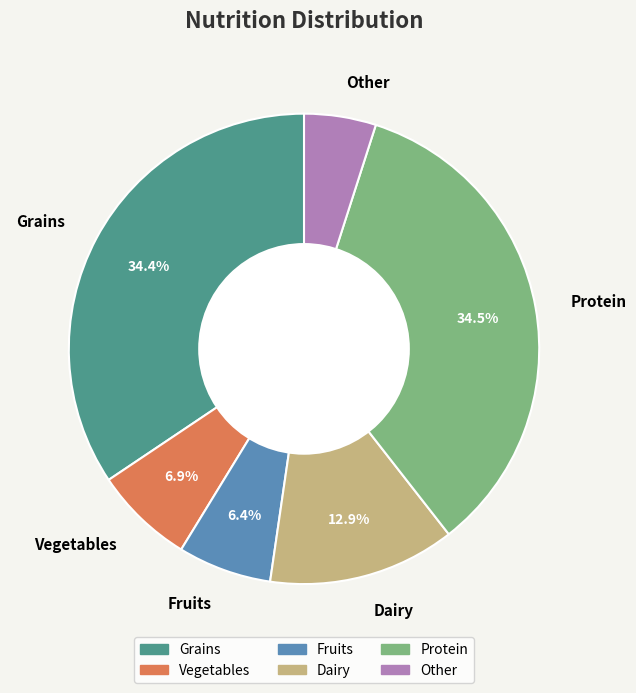

True or false: Grains accounts for 34% of the total.

True